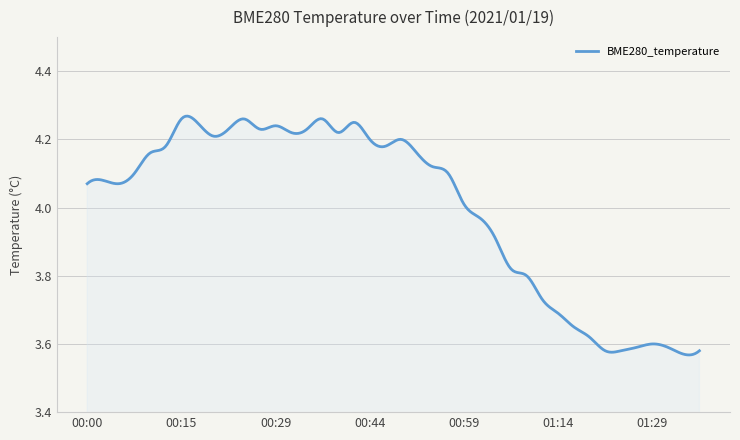

What is the difference between the maximum and minimum values?

0.7